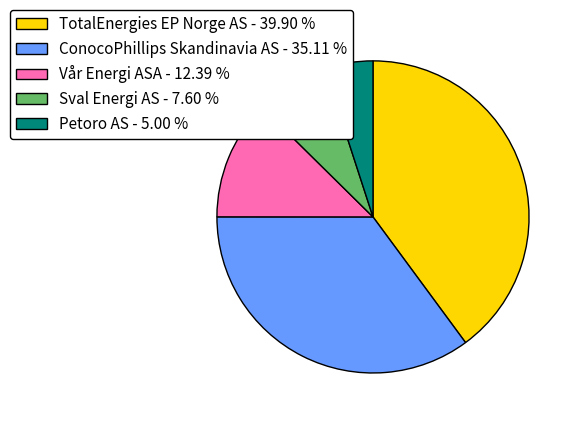

Is the sum of Petoro AS and Sval Energi AS greater than half?

No